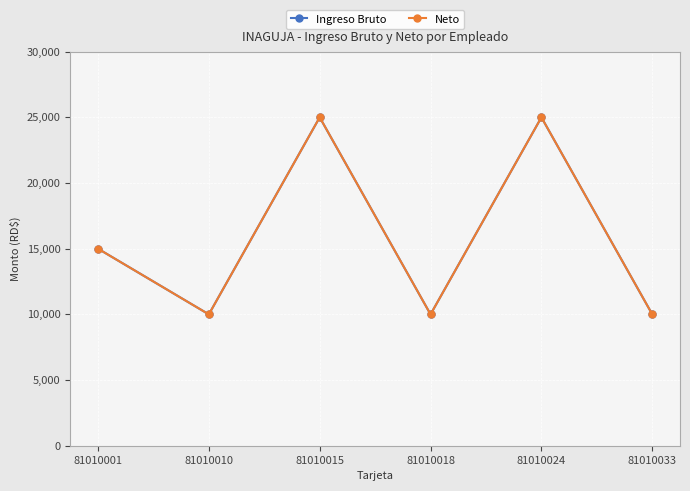

What are all the series names shown in the legend?

Ingreso Bruto, Neto